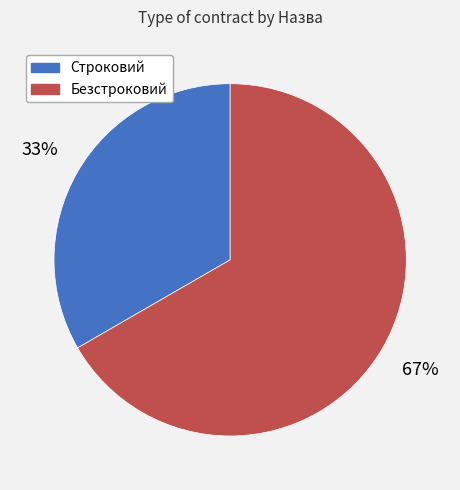

Does Строковий represent more than half of the total?

No